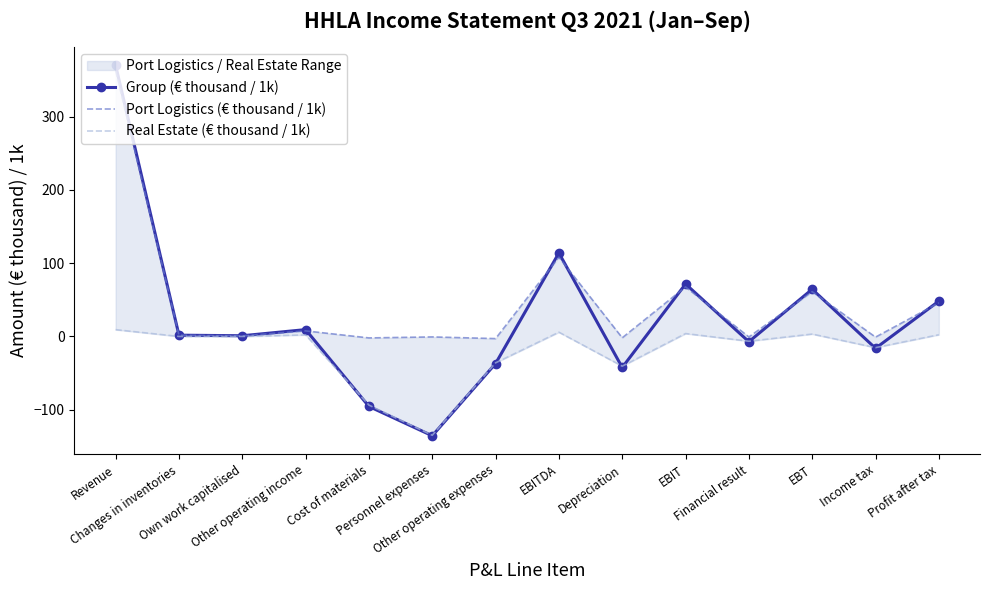

What position from the left is EBT?

12